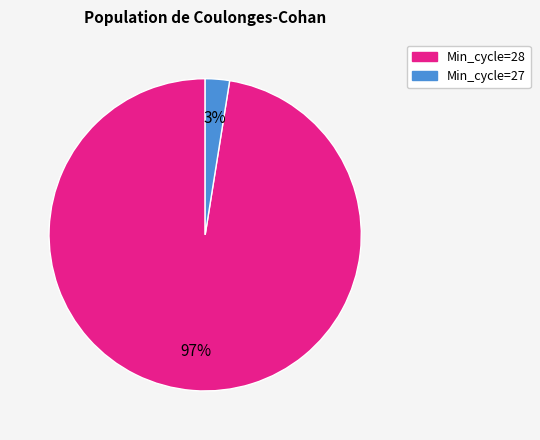

To the nearest percent, what is the average slice percentage?

50%